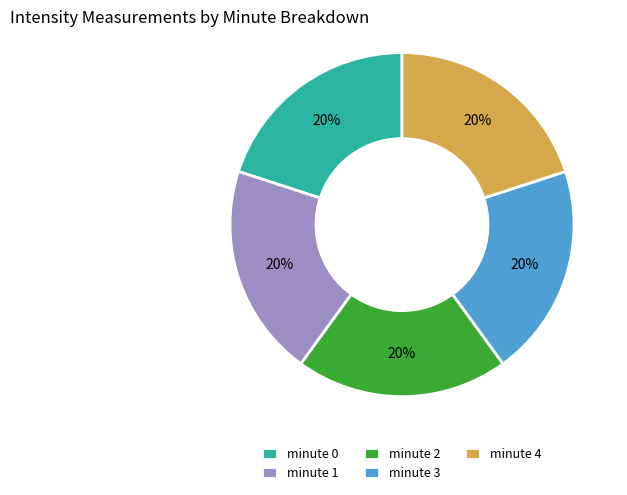

What percentage is the minute 3 slice, to the nearest percent?

20%